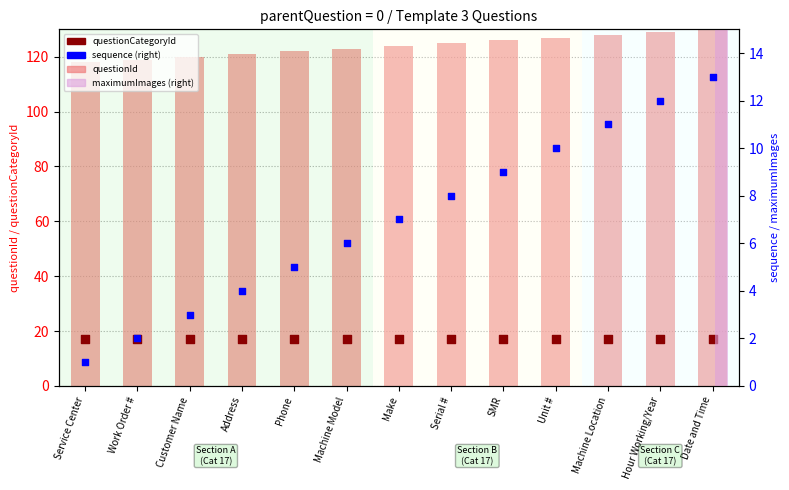

At how many categories does at least one series exceed 61?

13